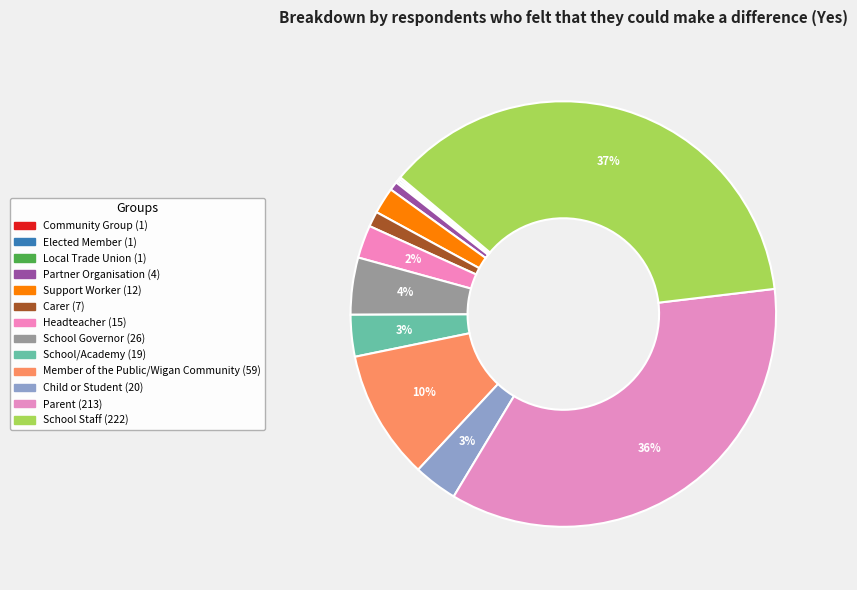

The Elected Member slice represents 0% of the pie. True or false?

True